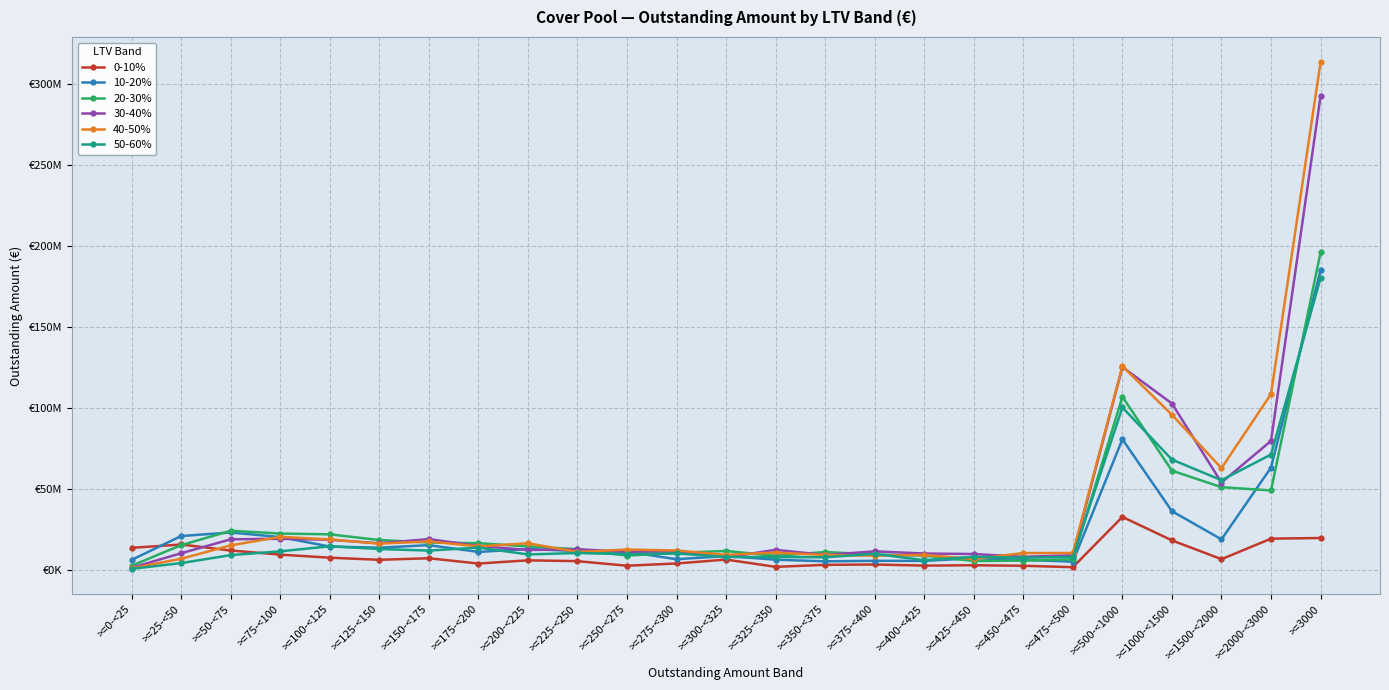

Where is the first local minimum for 30-40%?

>=125-<150